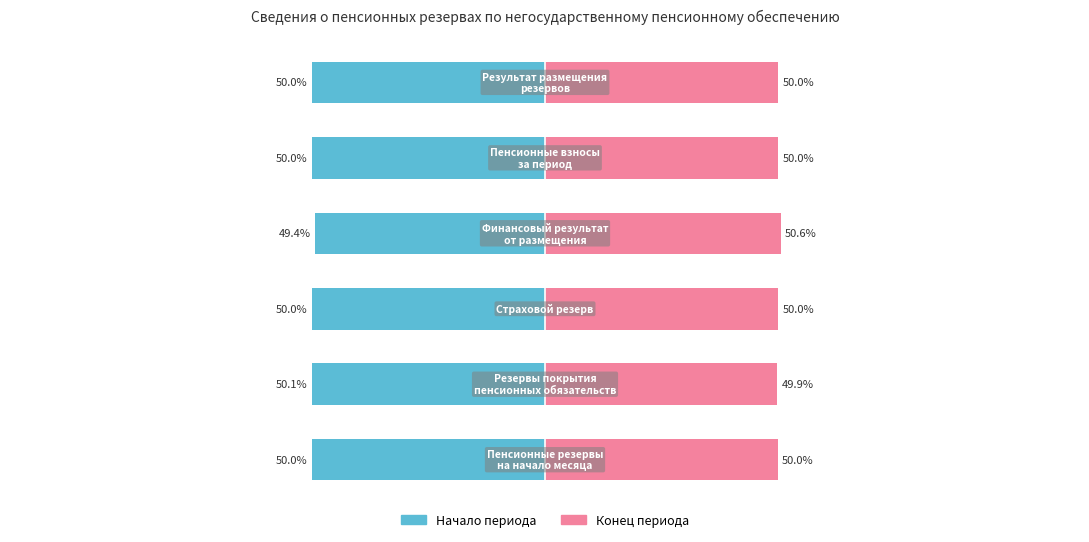

At which category is the sum across all series the highest?

3